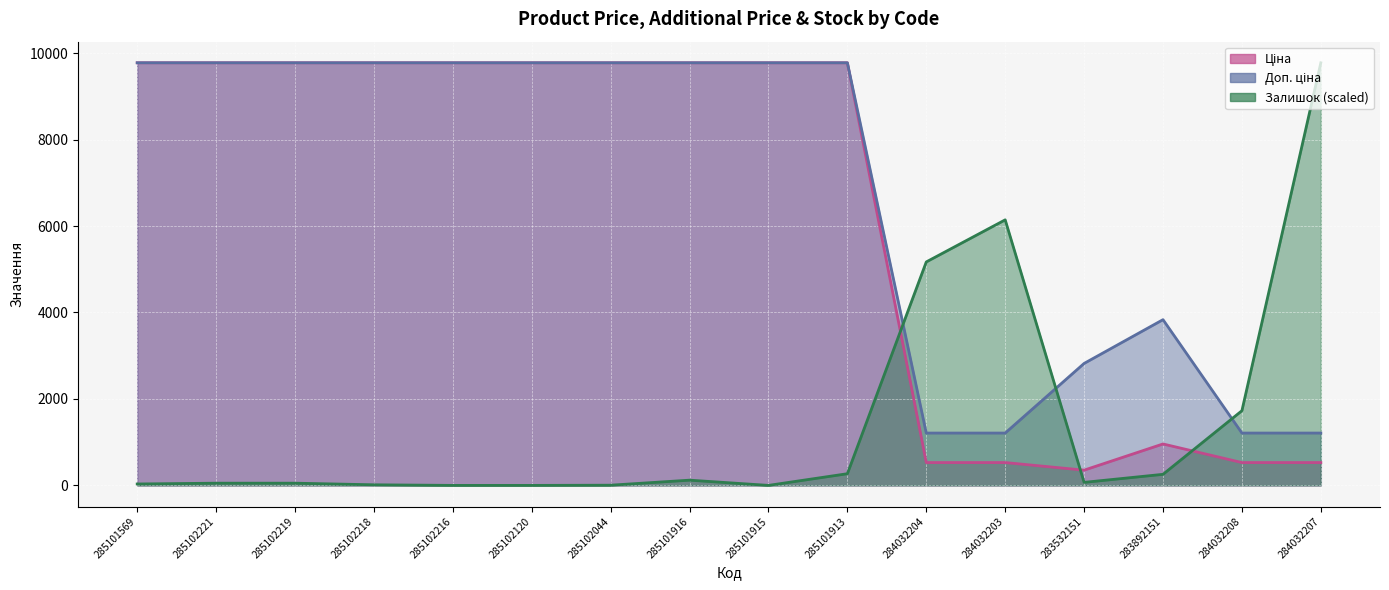

True or false: Ціна and Доп. ціна cross at least once.

False